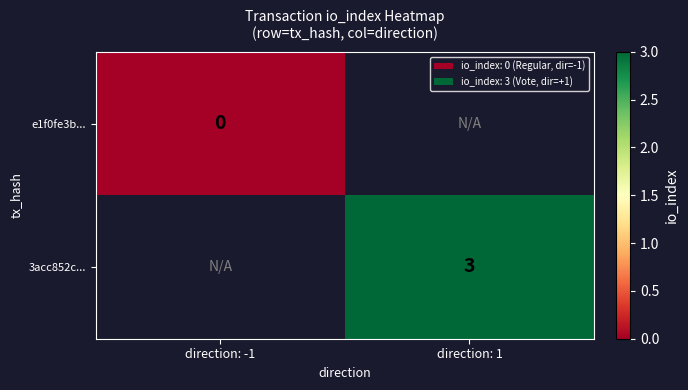

Count the number of categories in the chart.

2